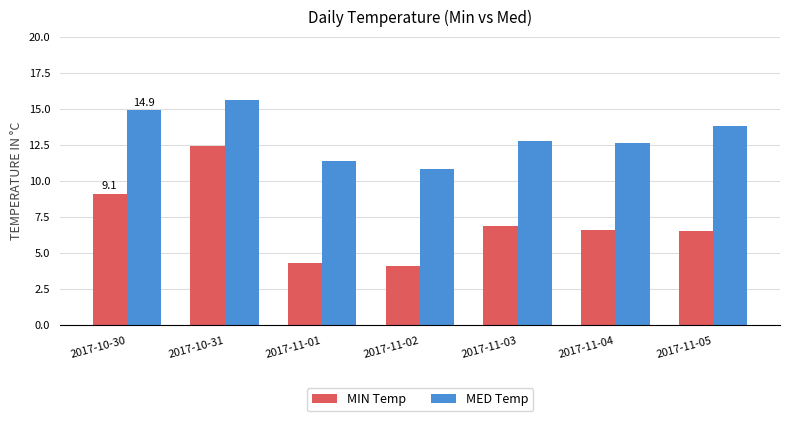

Reading left to right, extract all data points from this chart.

MIN Temp: 9.1	12.4	4.3	4.1	6.9	6.6	6.5
MED Temp: 14.9	15.6	11.4	10.8	12.8	12.6	13.8